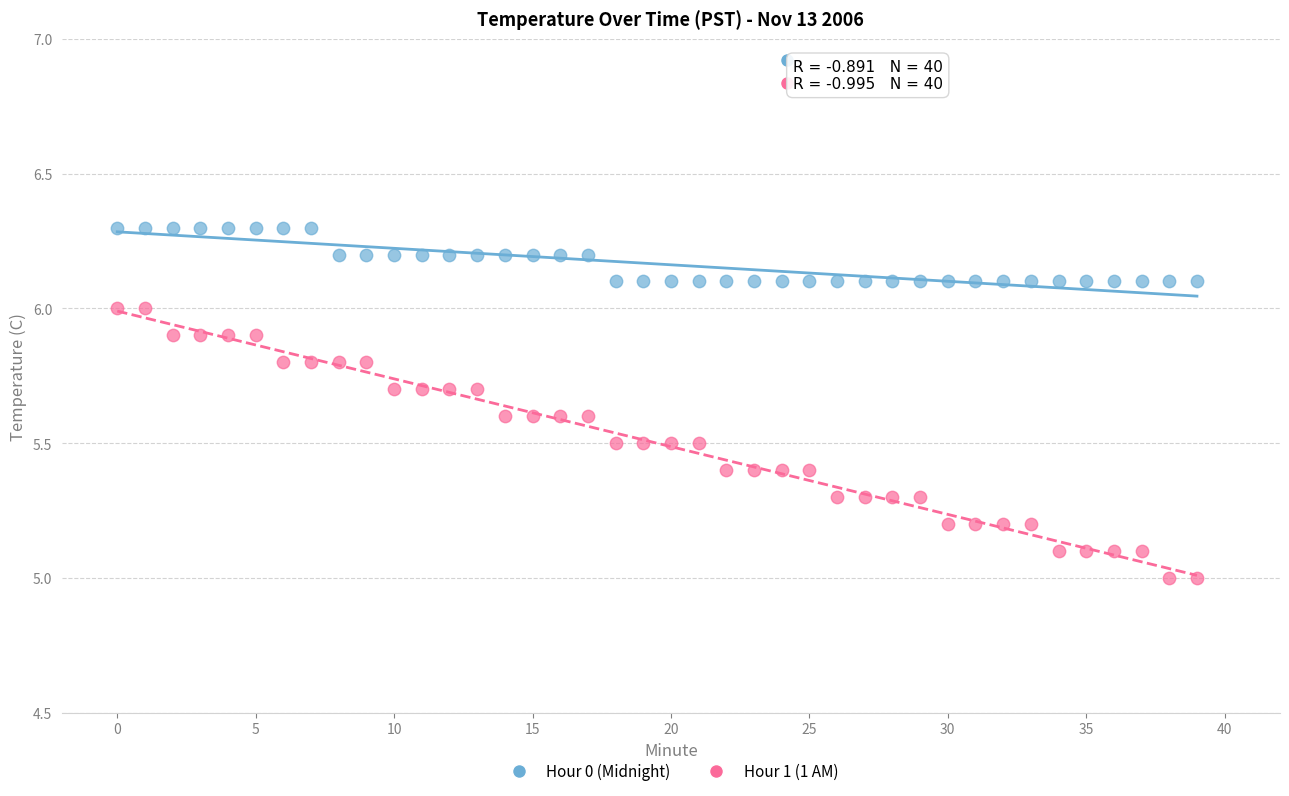

Which series contains the highest Y value?

Hour 0 (Midnight)